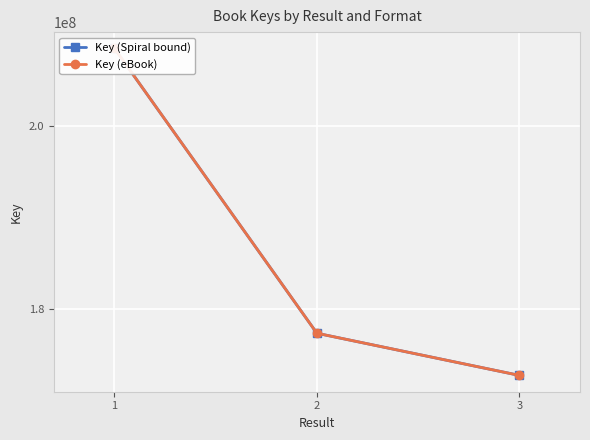

What is the difference between the second highest and minimum values in the Key (eBook) series?

4617659